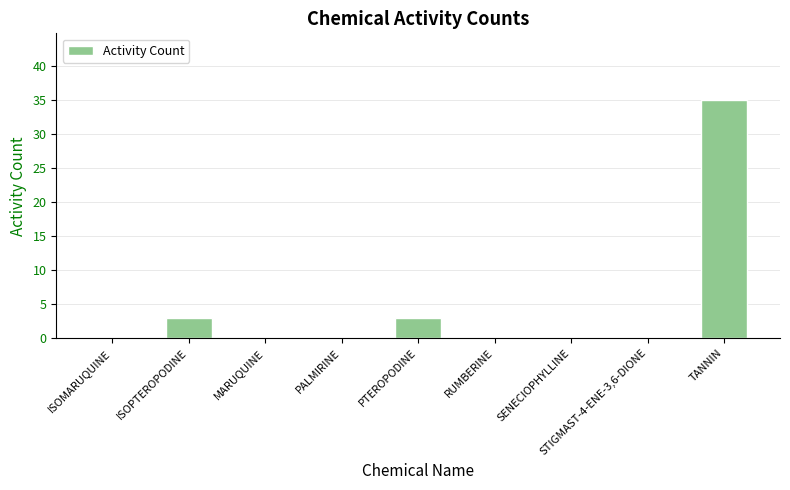

Reading left to right, extract all data points from this chart.

ISOMARUQUINE=0	ISOPTEROPODINE=3	MARUQUINE=0	PALMIRINE=0	PTEROPODINE=3	RUMBERINE=0	SENECIOPHYLLINE=0	STIGMAST-4-ENE-3,6-DIONE=0	TANNIN=35